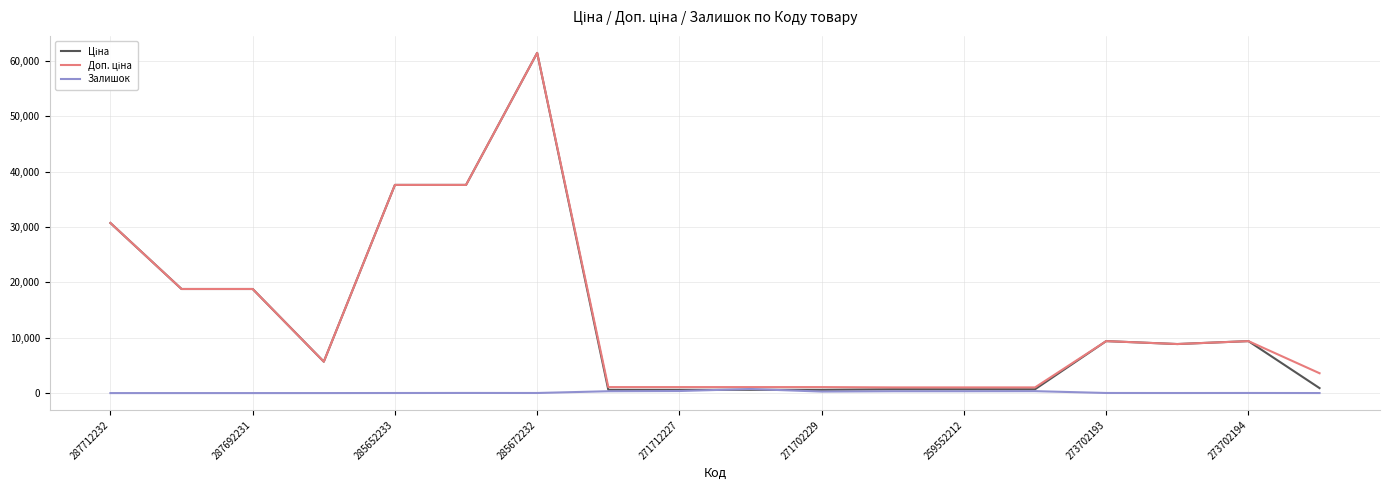

At which category is the sum across all series the highest?

285672232